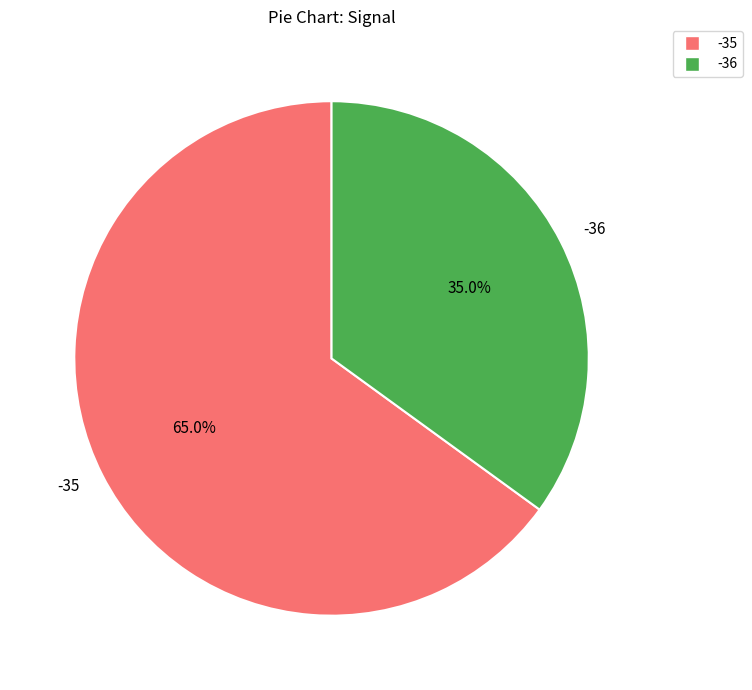

What percentage is NOT represented by -35?

35.0%